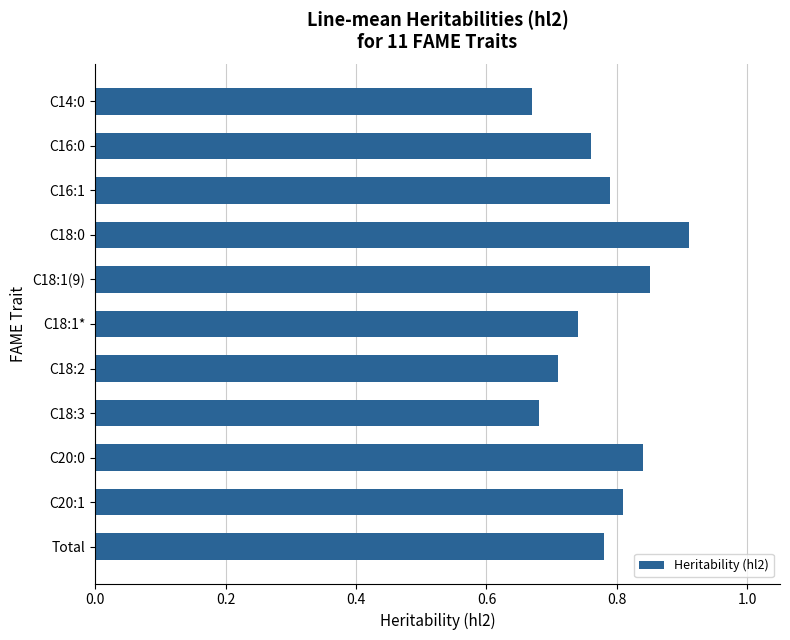

Which has a higher value, C16:1 or C20:0?

C20:0